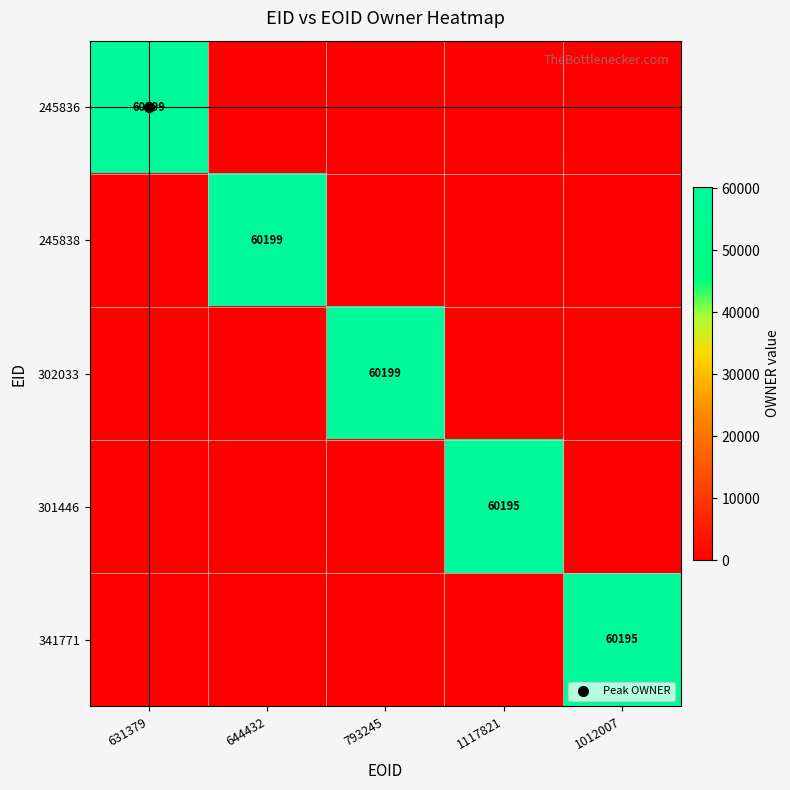

The value of 245838 at 644432 is 60199. True or false?

True